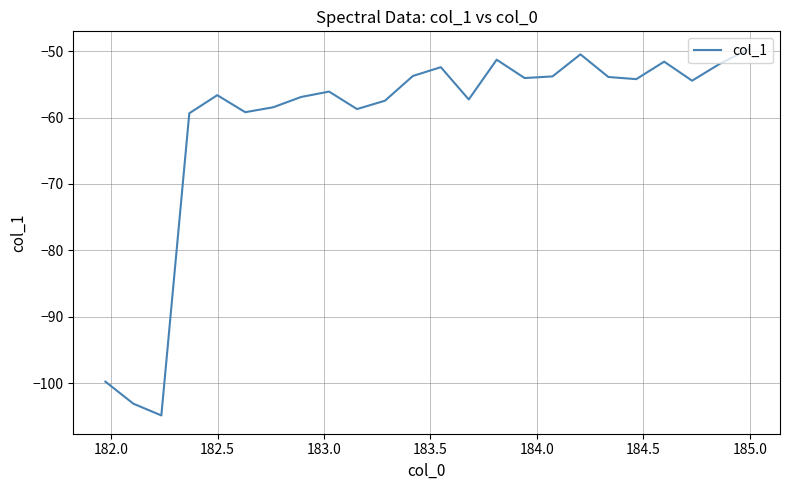

What is the greatest value displayed?

-49.8